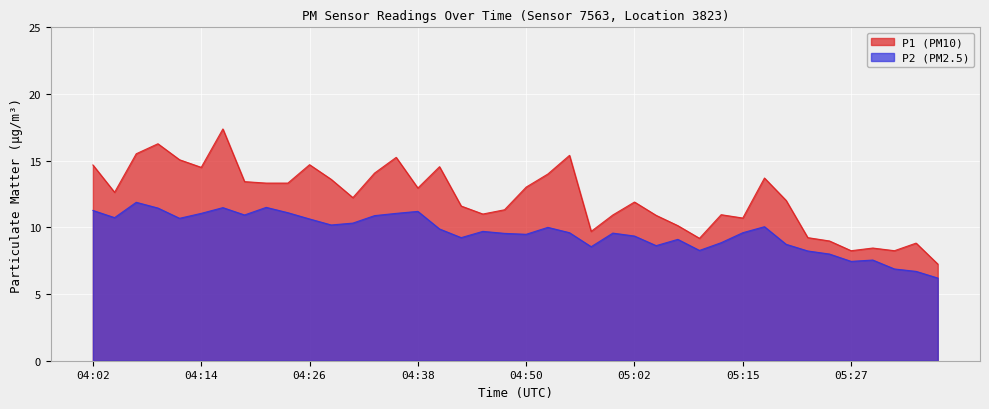

What is the highest value of the P1 series?

17.4